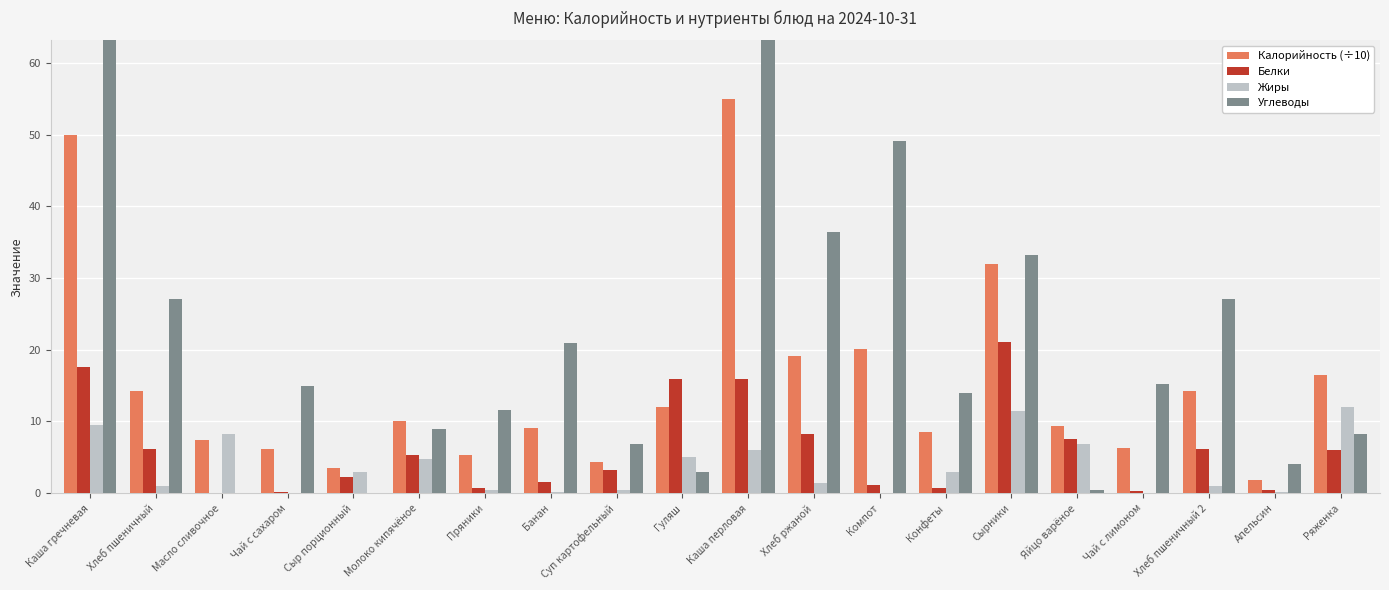

The value of Жиры at Каша перловая is 8.7. True or false?

False